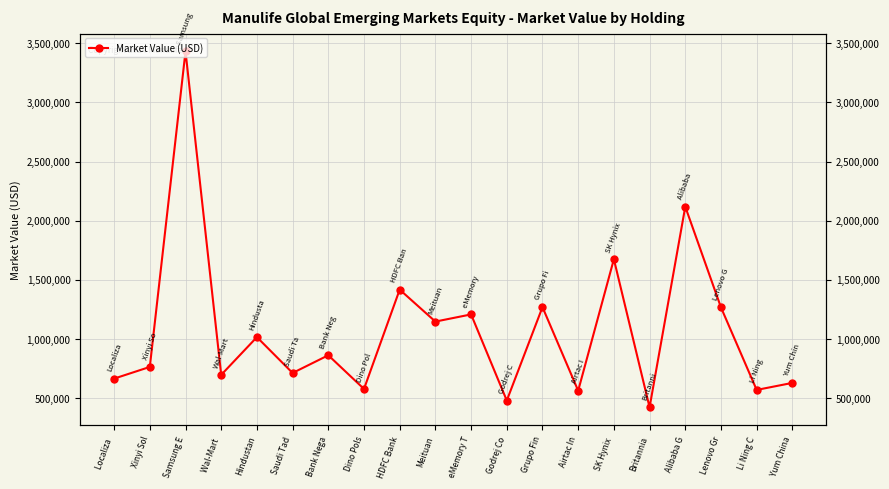

Reading right to left, transcribe all the data shown in this chart.

626848.2	567443.2	1265648.4	2117669.8	420467.0	1673292.0	560904.0	1267971.2	477551.3	1206312.5	1145655.4	1416038.5	575656.8	860652.1	710711.3	1014113.3	694948.8	3431913.0	761983.8	663132.3